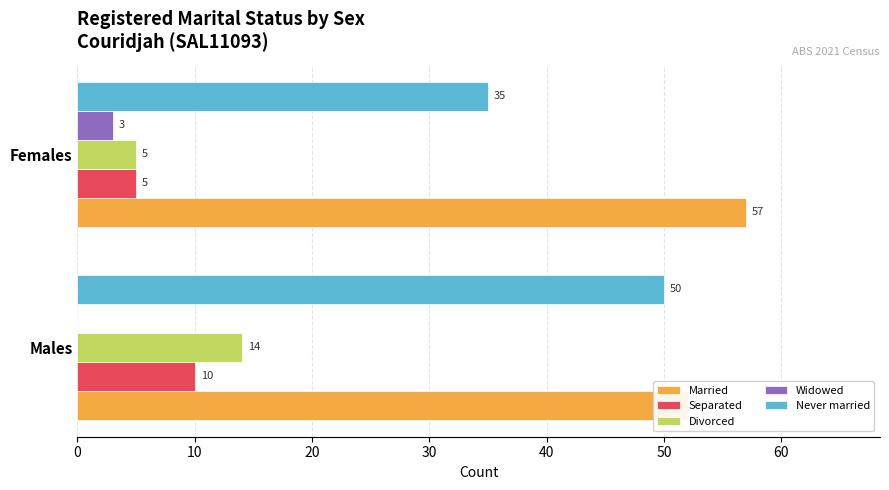

What is the value of the Divorced bar at the 1st from the left?

14